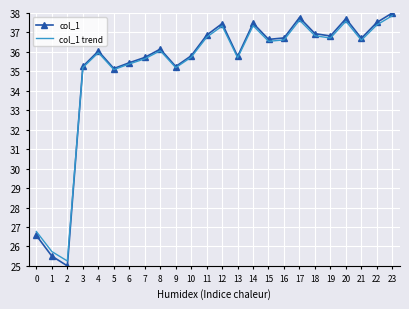

What is the smallest value displayed?

25.0